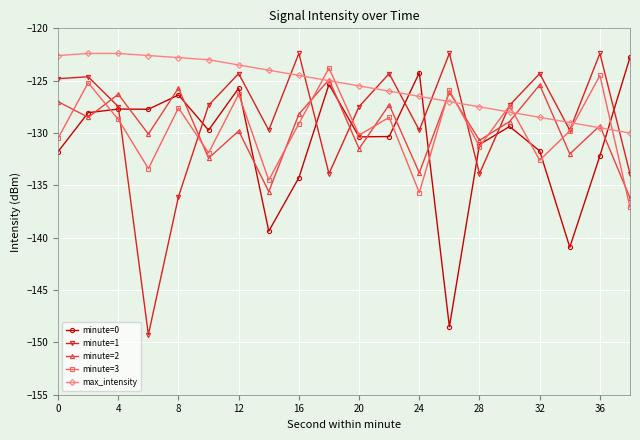

What is the value of the minute=1 point at the 4th from the left?

-149.3